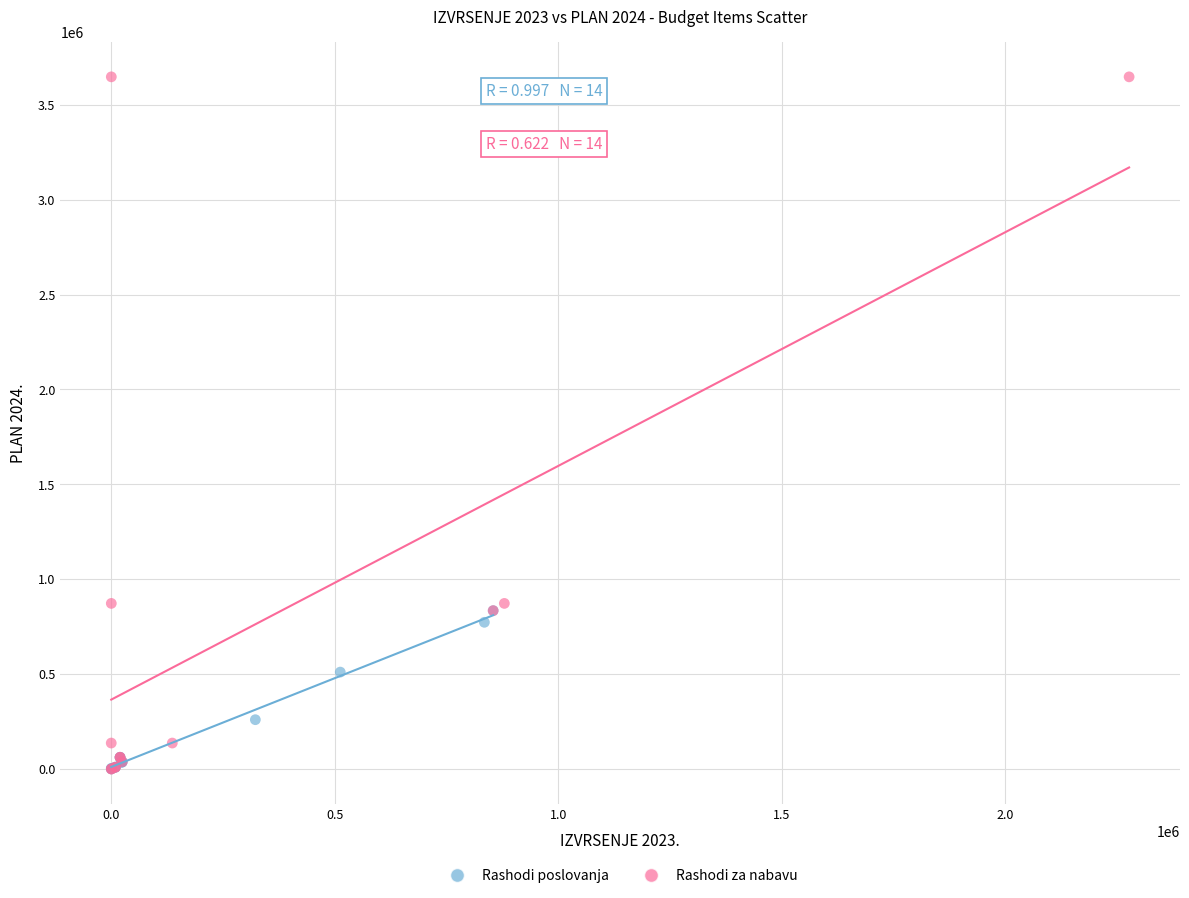

Which series reaches the maximum Y coordinate?

Rashodi za nabavu